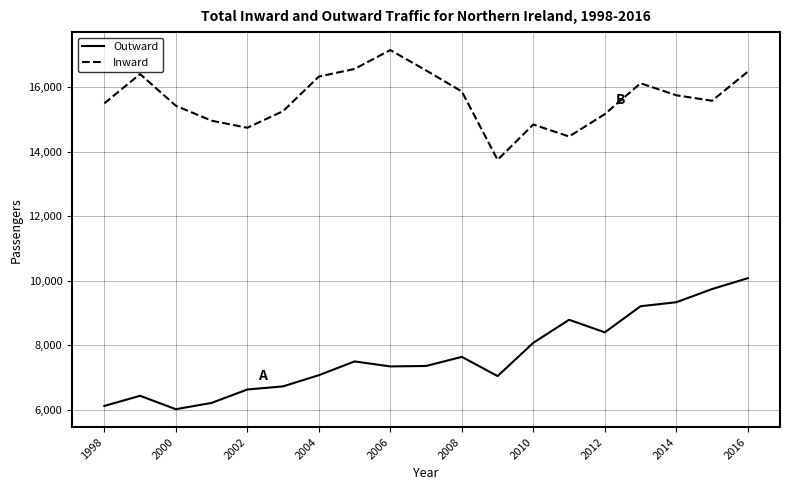

How many lines are shown in the chart?

2